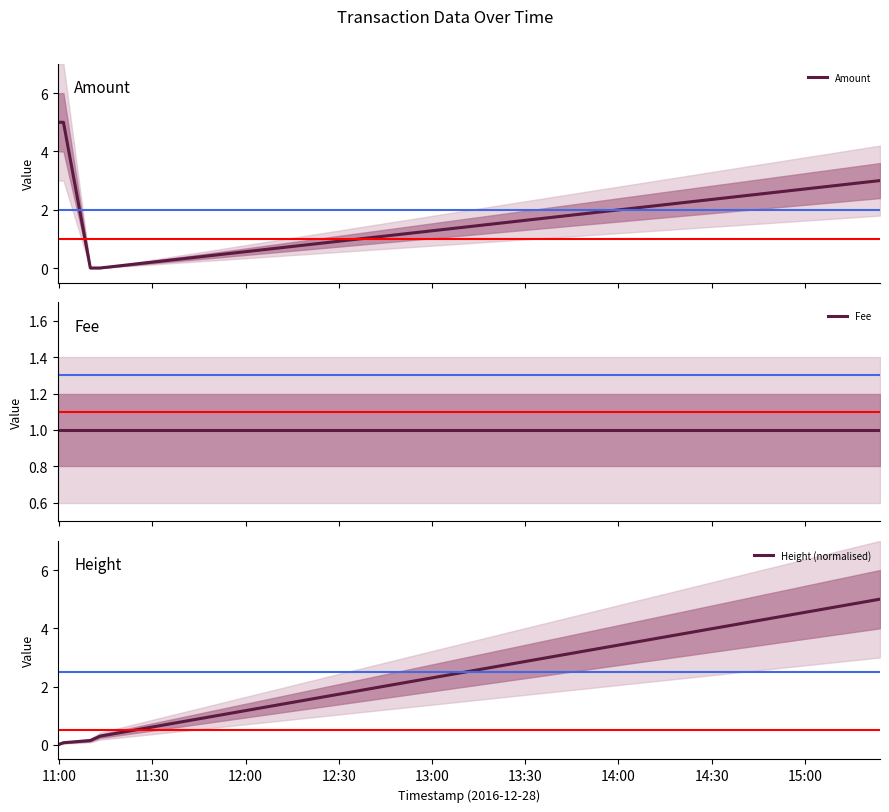

What is the total value across all series at 11:00?

6.0